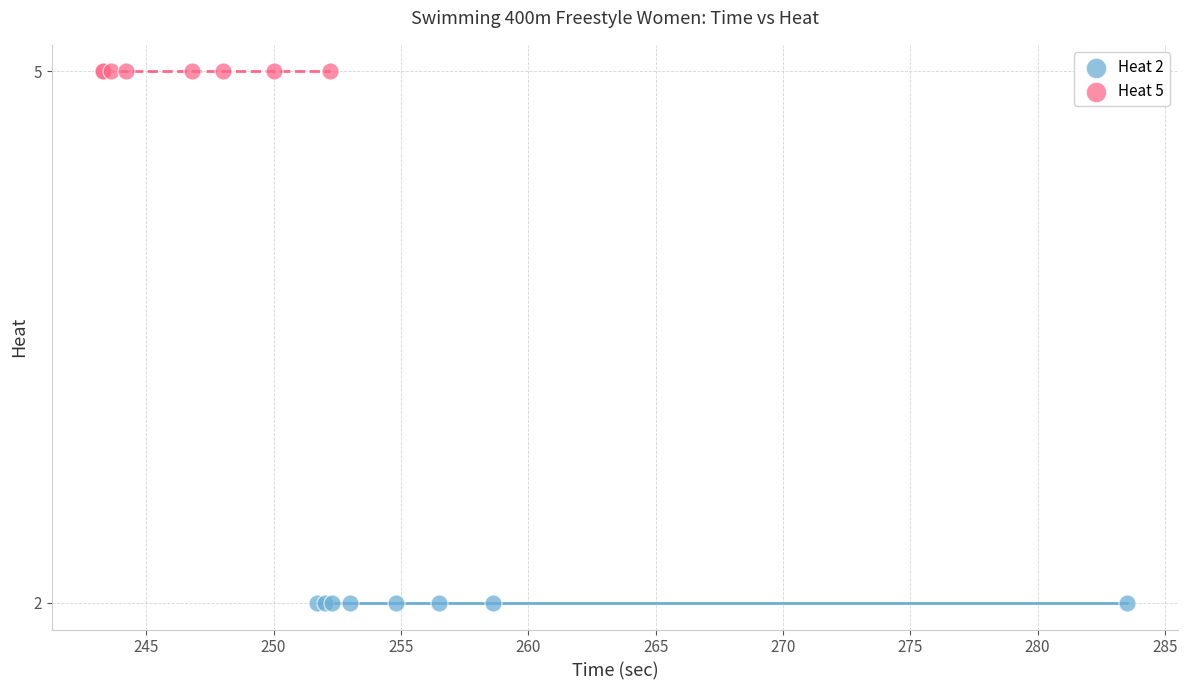

What are all the series names shown in the legend?

Heat 2, Heat 5